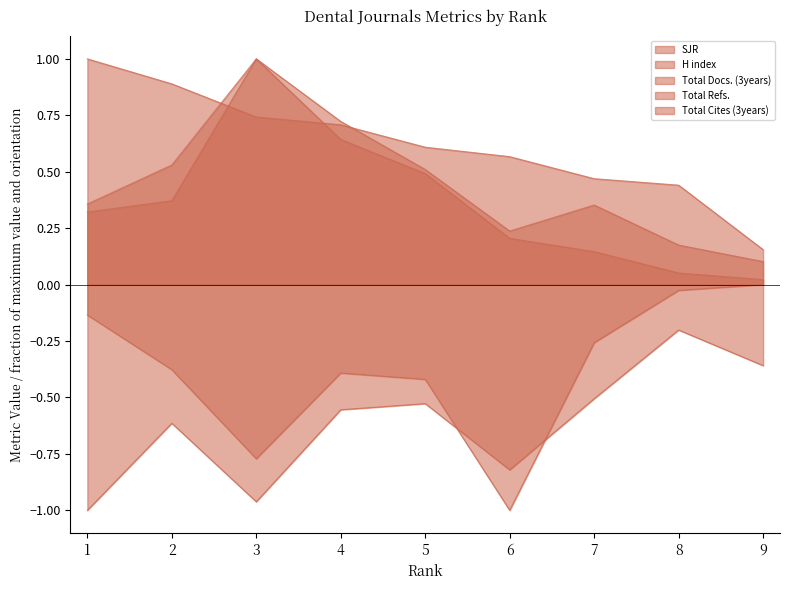

What are all the series names shown in the legend?

SJR, H index, Total Docs. (3years), Total Refs., Total Cites (3years)